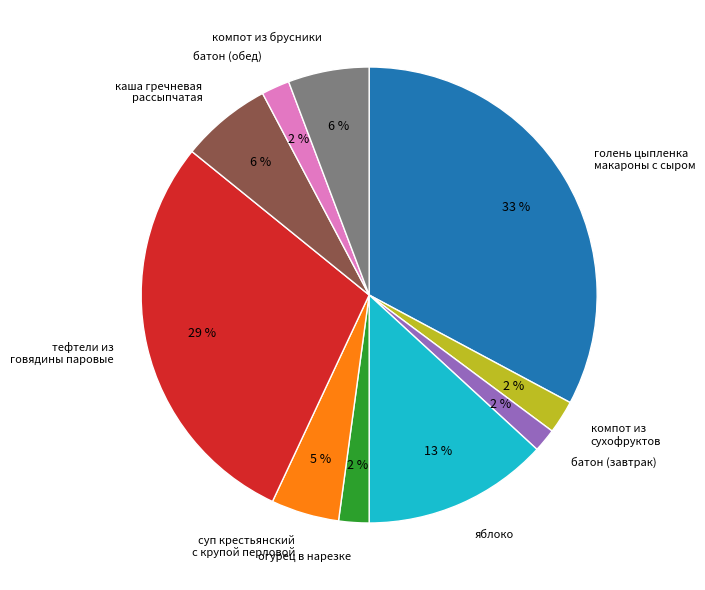

Do батон (завтрак) and яблоко together represent more than half of the pie?

No